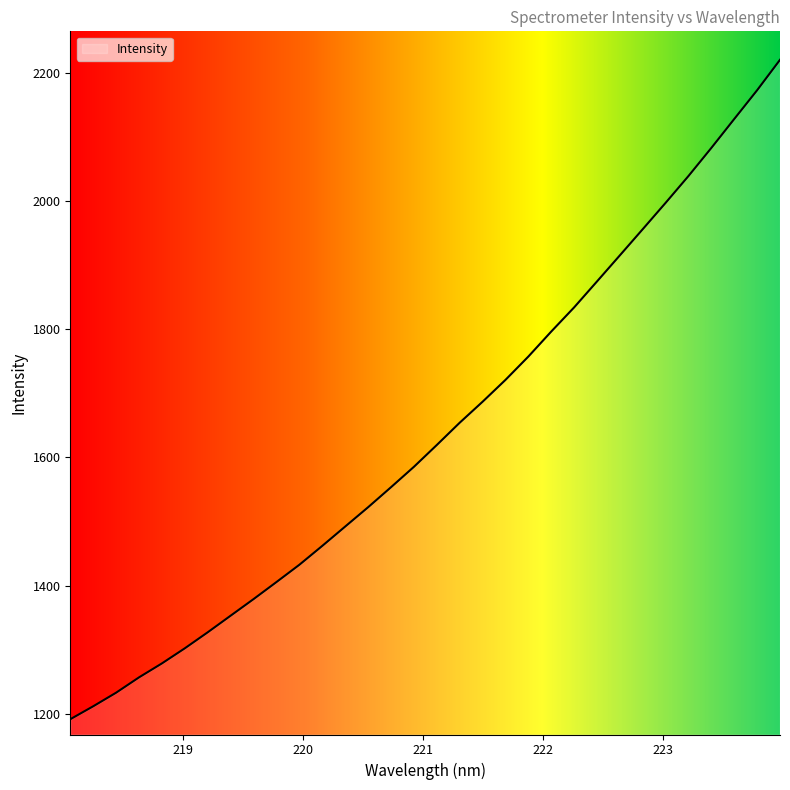

What is the greatest value displayed?

2220.3